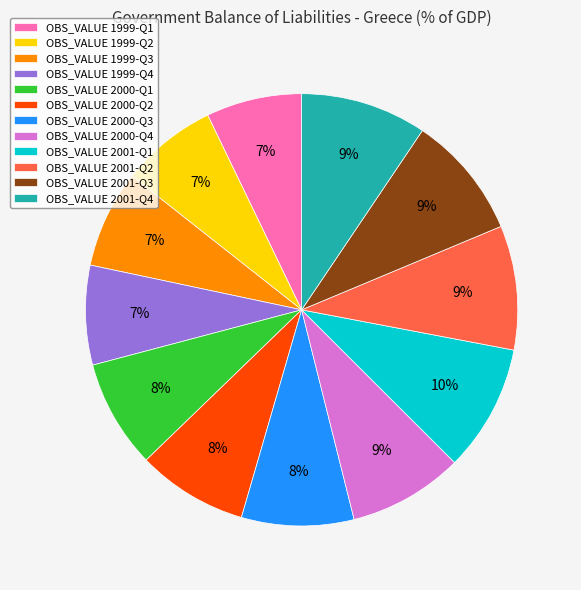

To the nearest percent, what is the difference between the OBS_VALUE 2000-Q2 and OBS_VALUE 1999-Q2 slice percentages?

1%